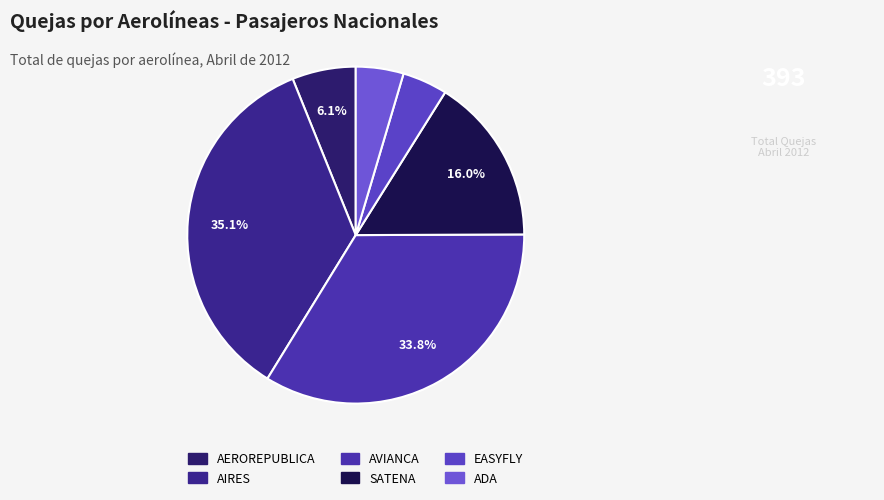

Do AIRES and AEROREPUBLICA together represent more than half of the pie?

No